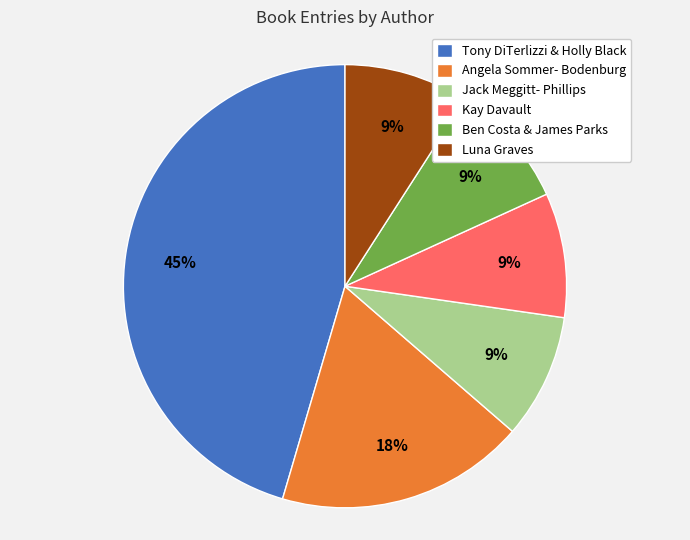

Which slice is the largest?

Tony DiTerlizzi & Holly Black